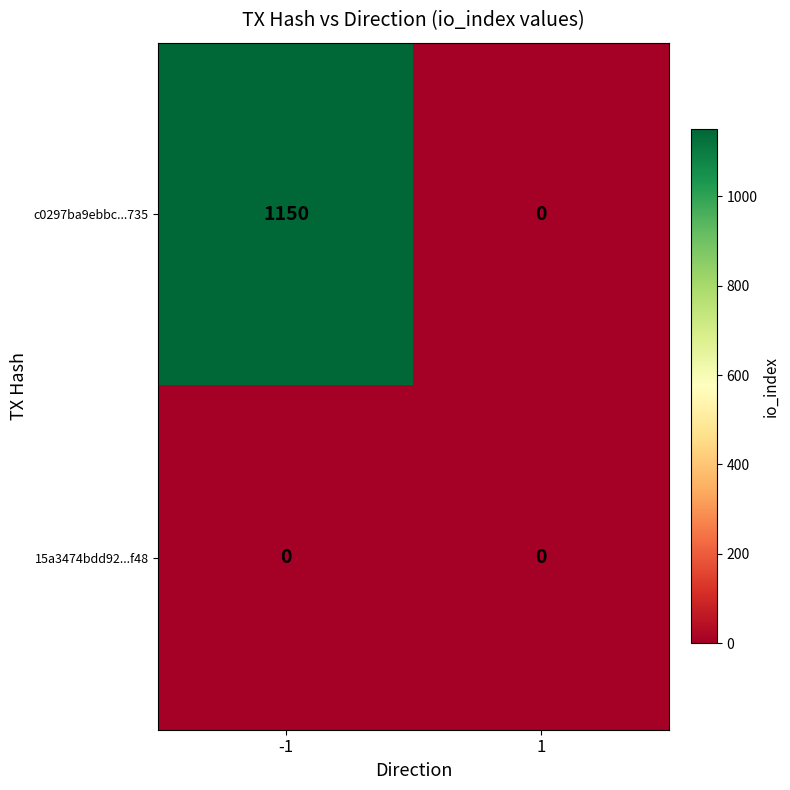

Reading right to left, list all the values displayed in this chart.

c0297ba9ebbc...735: 0	1150
15a3474bdd92...f48: 0	0